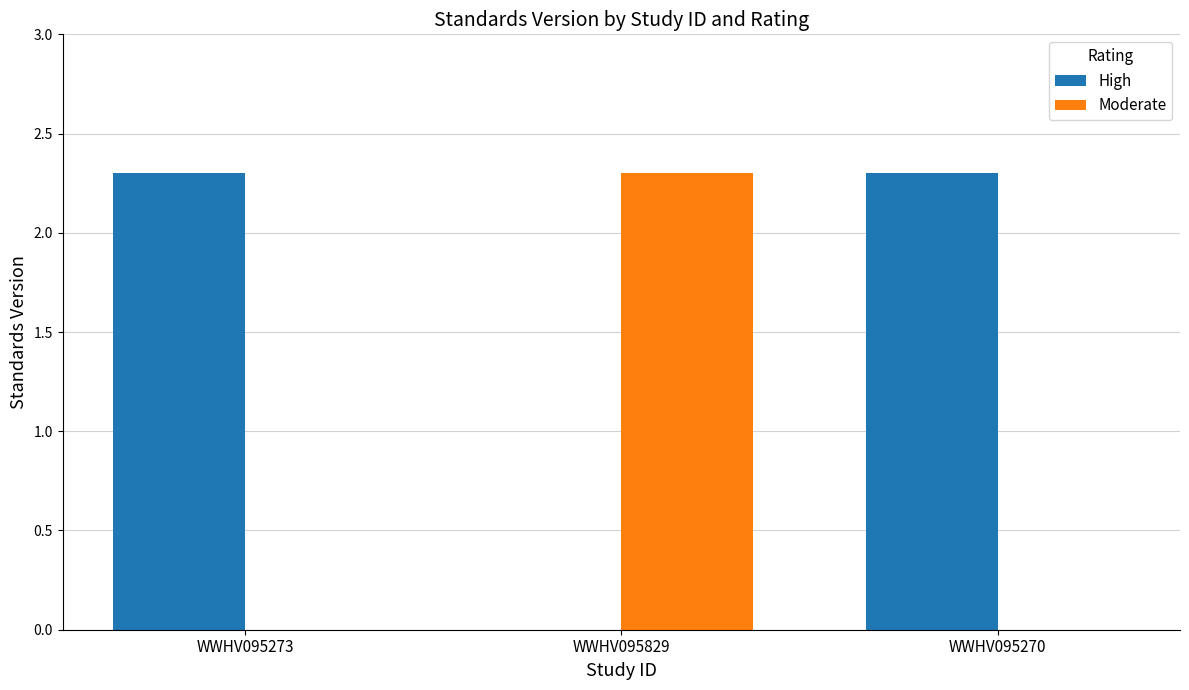

True or false: High has a value of 2.3 at WWHV095270.

True